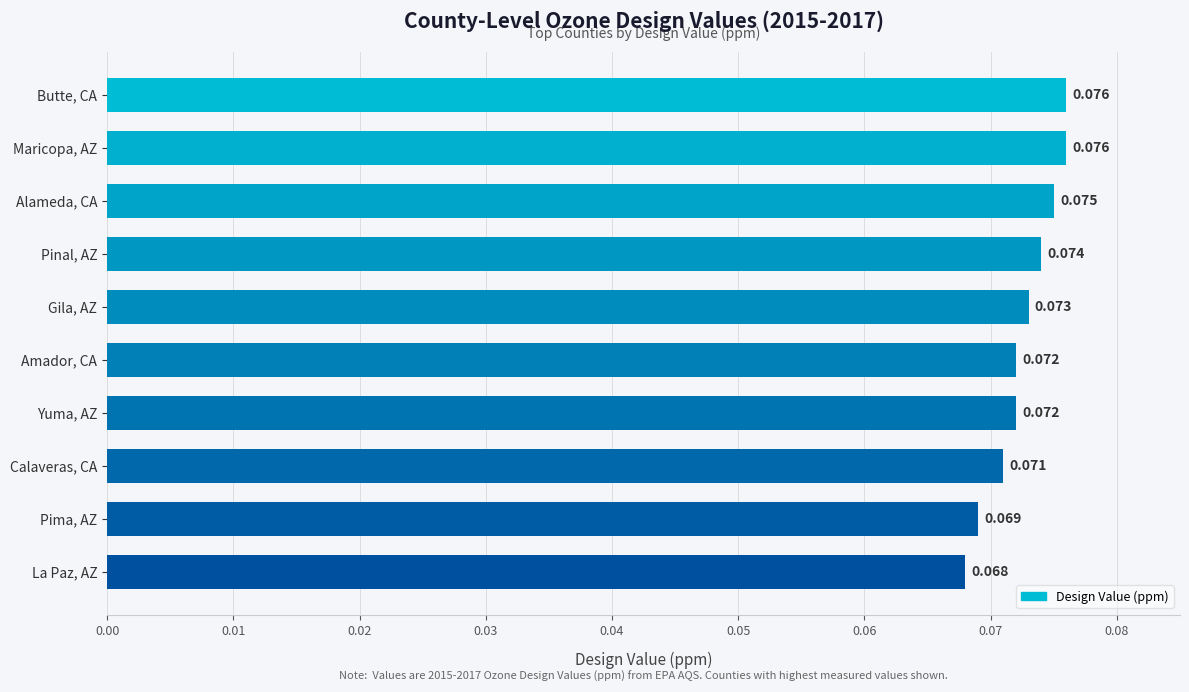

Are the bars horizontal?

Yes